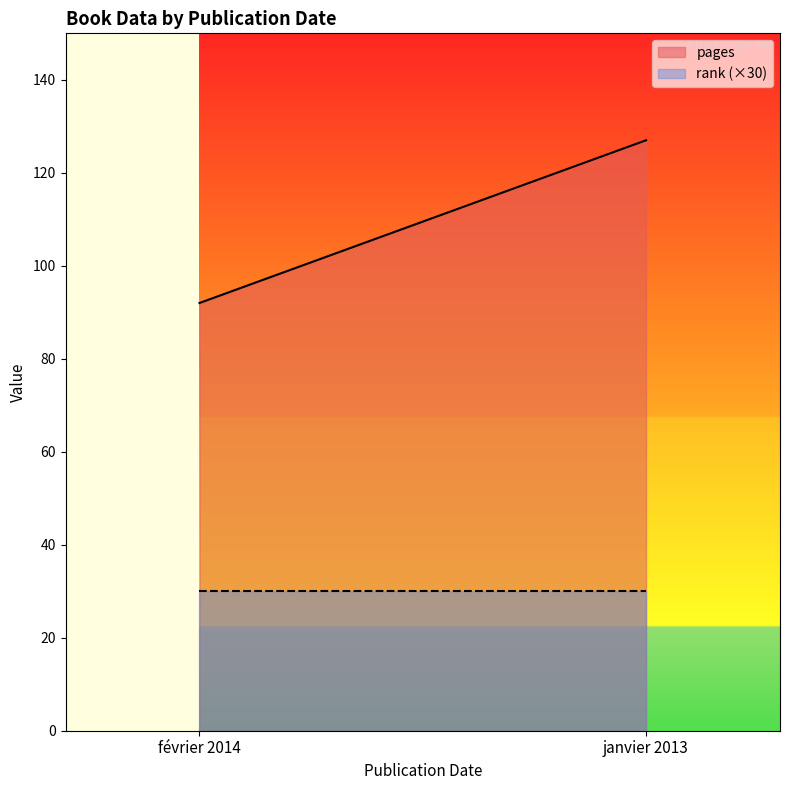

Read the rank value at janvier 2013.

1